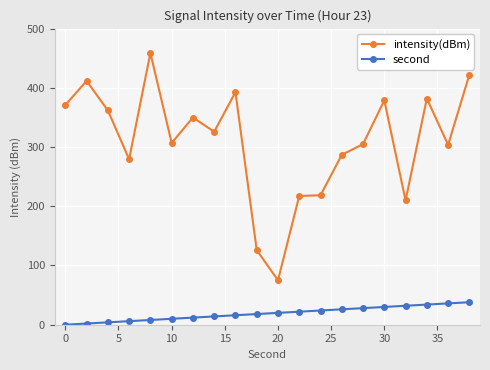

What is the difference between the maximum and minimum values in the second series?

38.0